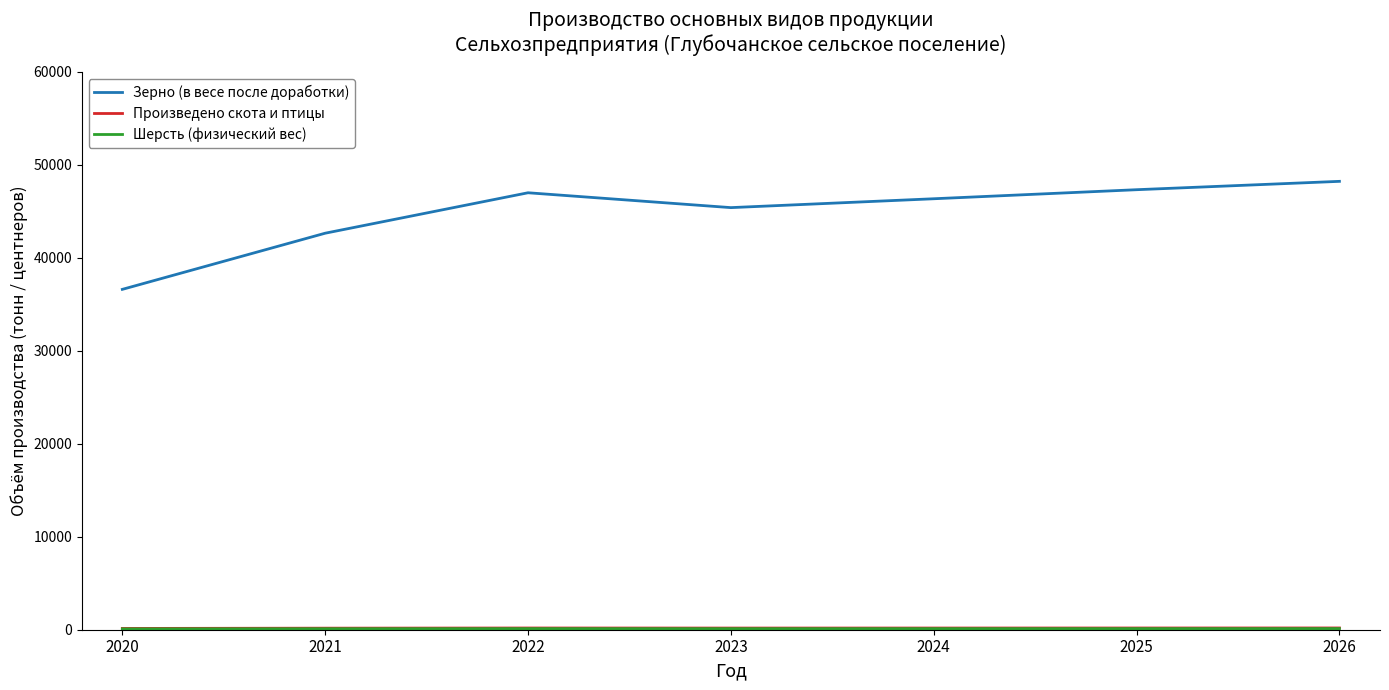

Which series has the widest spread of values?

Зерно (в весе после доработки)